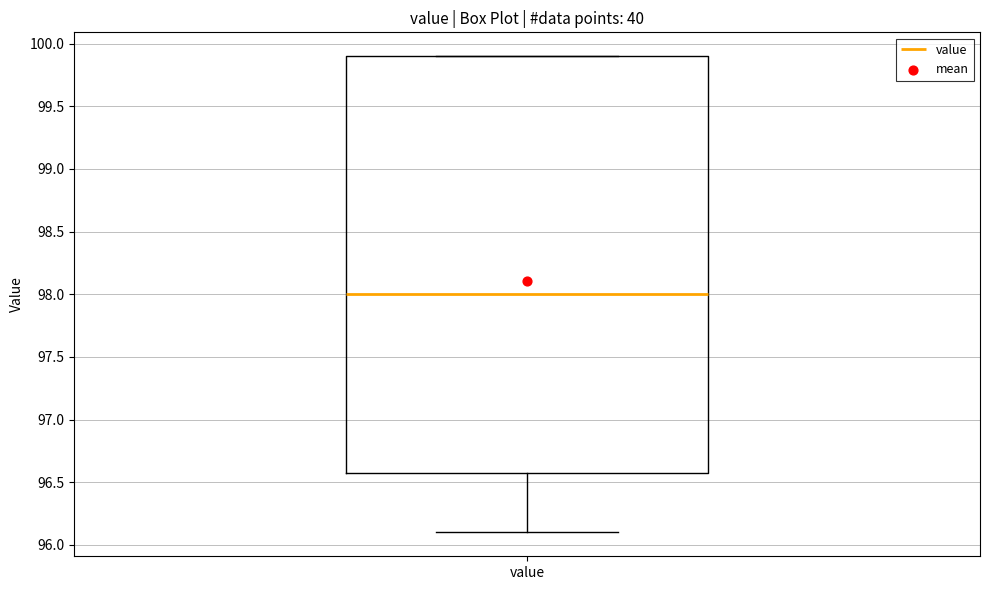

Transcribe this box plot: give where the median line is, the range the box spans, and where the two whiskers end, as read against the y-axis. The values are not printed on the chart, so give them approximately, as read against the axis.

median 98.0, box 96.6 to 99.9, whiskers 96.1 to 99.9